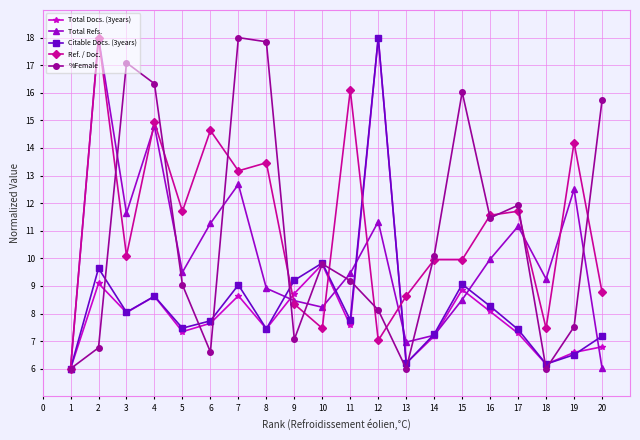

Which series ends up on top after the final intersection of Citable Docs. (3years) and Ref. / Doc.?

Ref. / Doc.